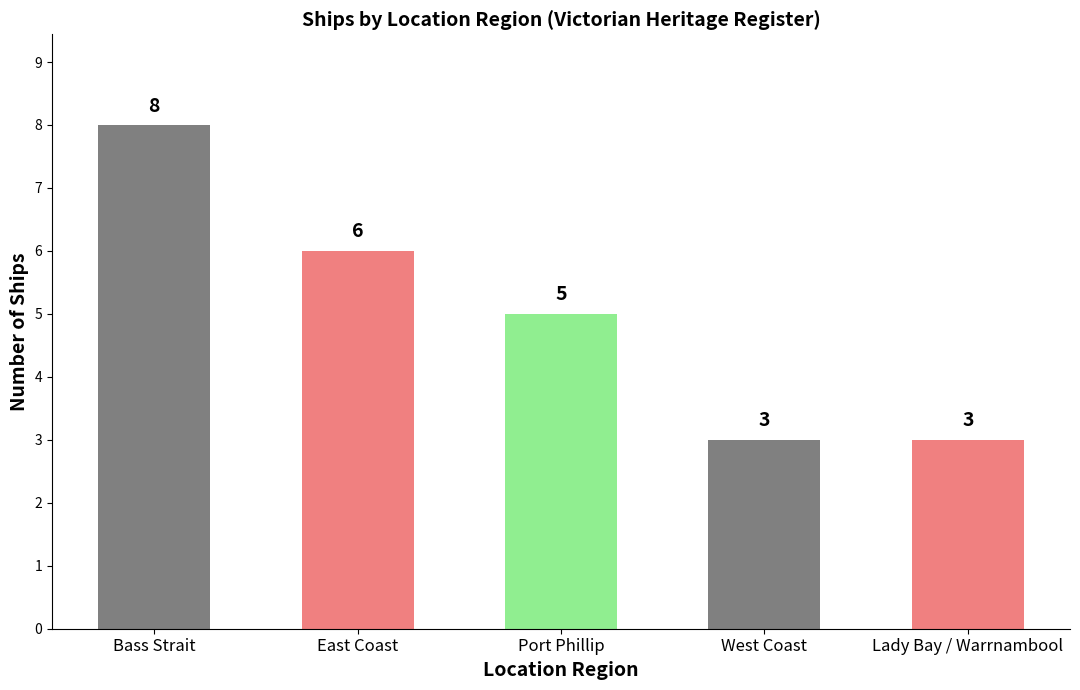

Where does the data first go above 5?

Bass Strait